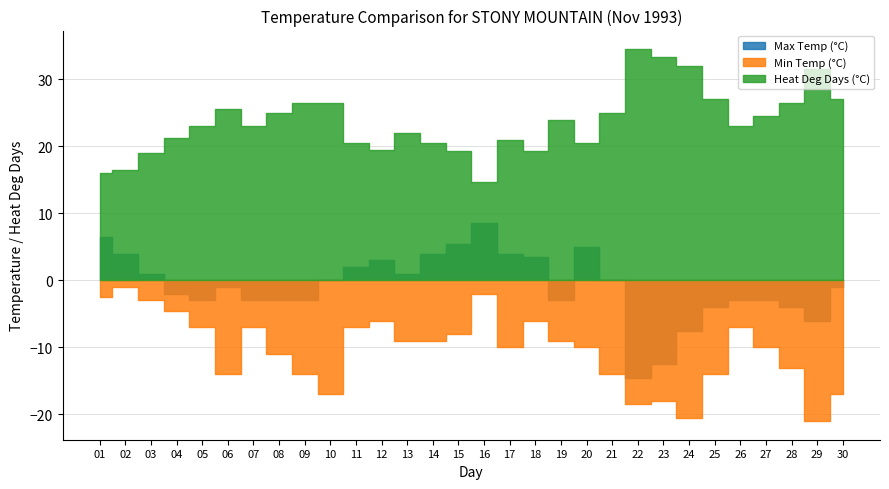

Between 03 and 04, which series saw the biggest shift?

Max Temp (°C)